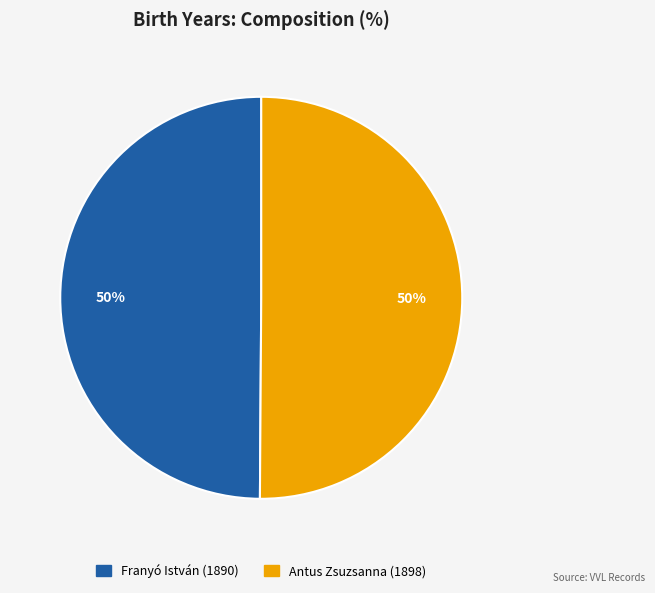

To the nearest percent, what percentage of the pie is Antus Zsuzsanna (1898)?

50%